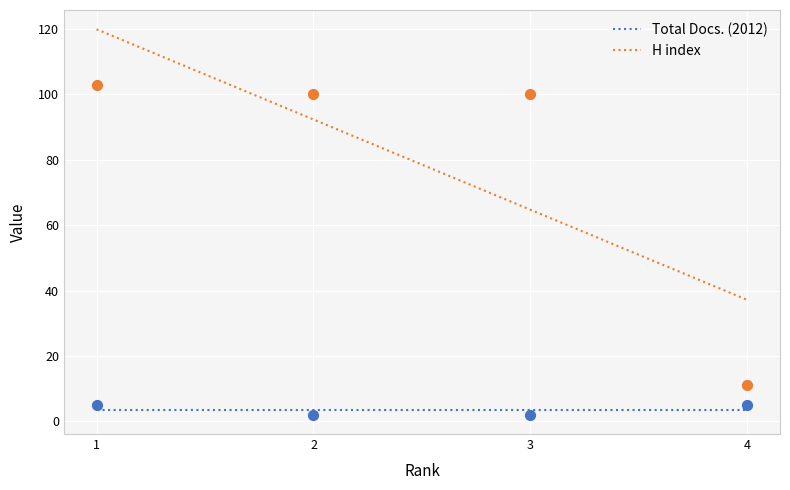

What is the minimum value for H index?

37.1